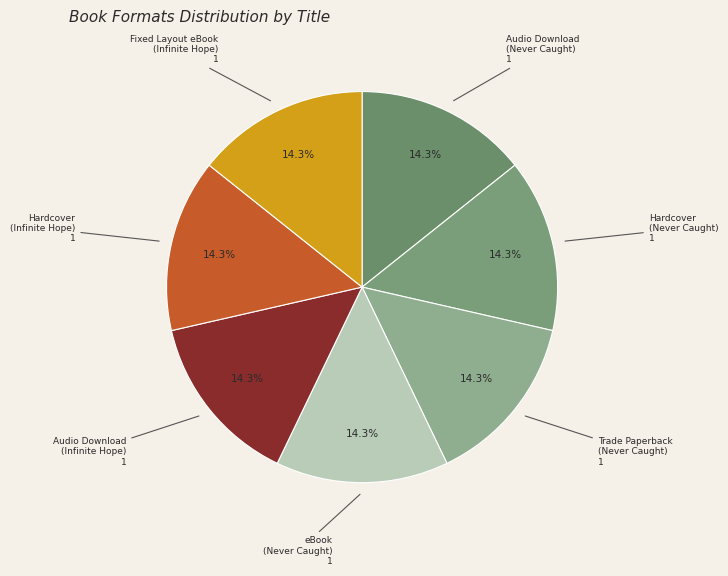

To the nearest percent, what is the average slice percentage?

14%